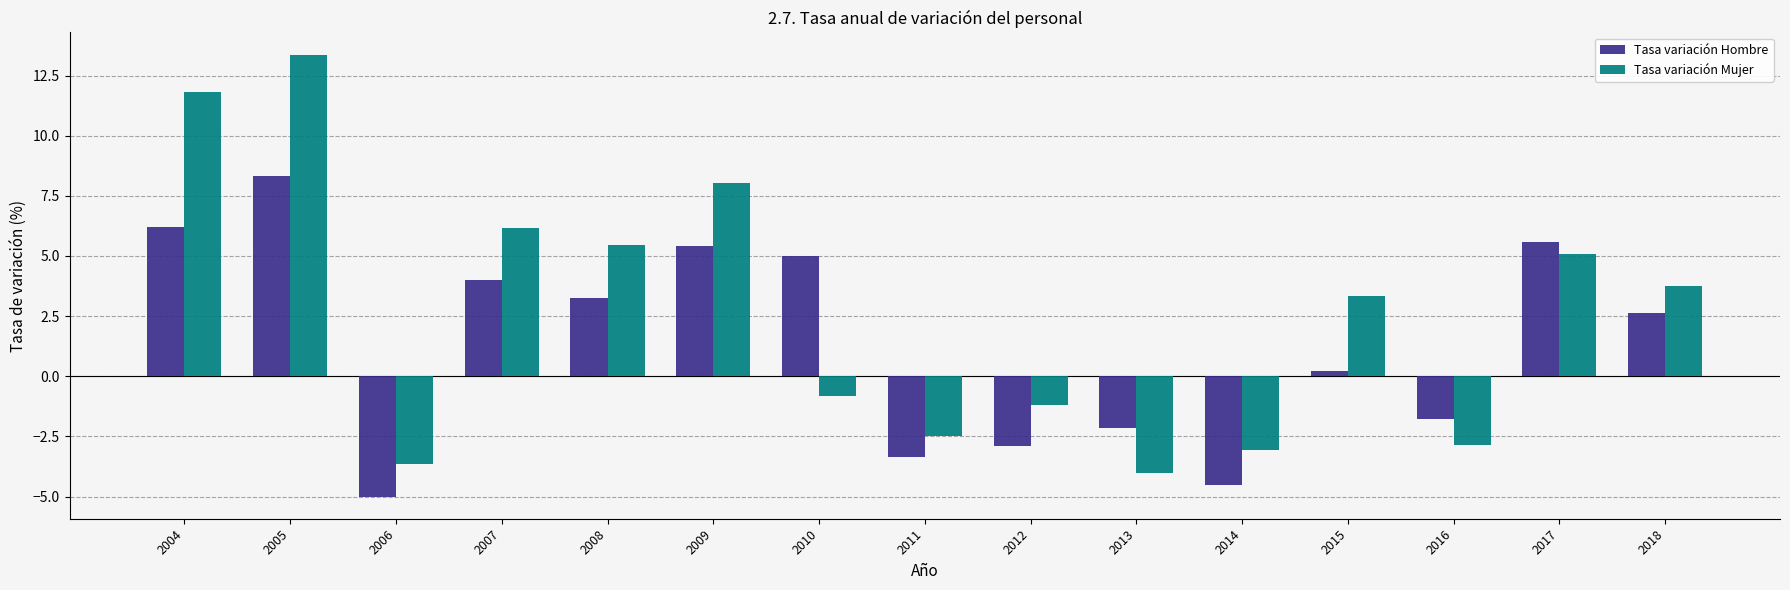

Which series changed the most between 2004 and 2016?

Tasa variación Mujer